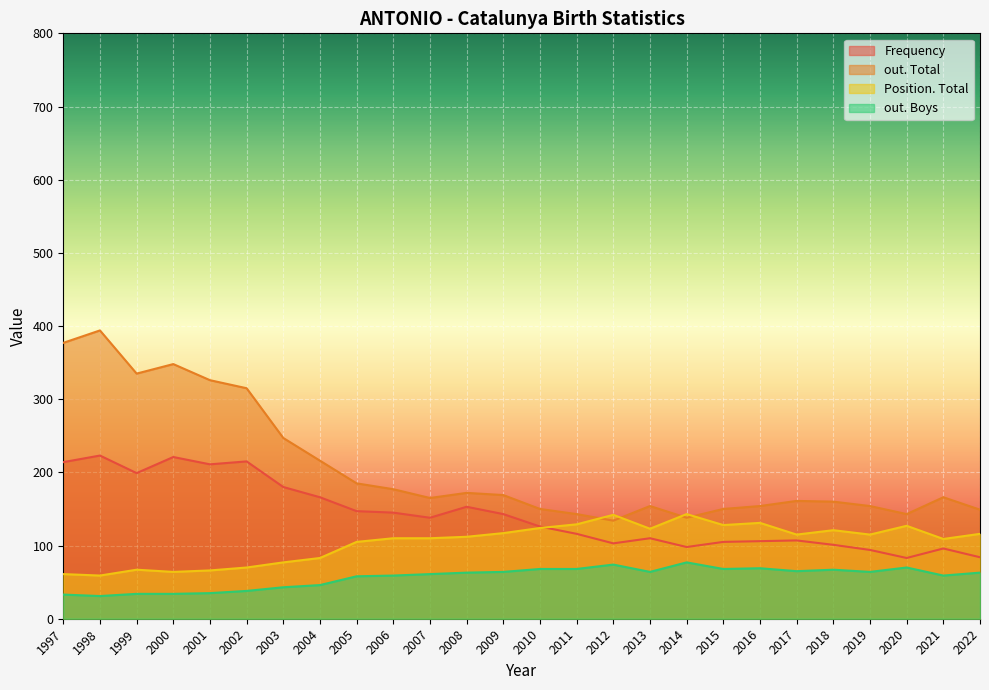

What is the total value across all series at 2011?

456